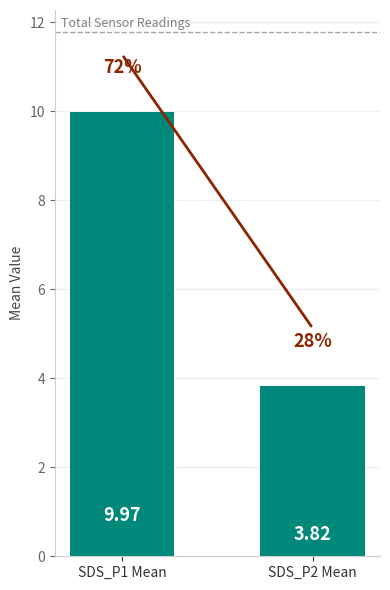

Rank the categories by value from lowest to highest.

SDS_P2 Mean, SDS_P1 Mean